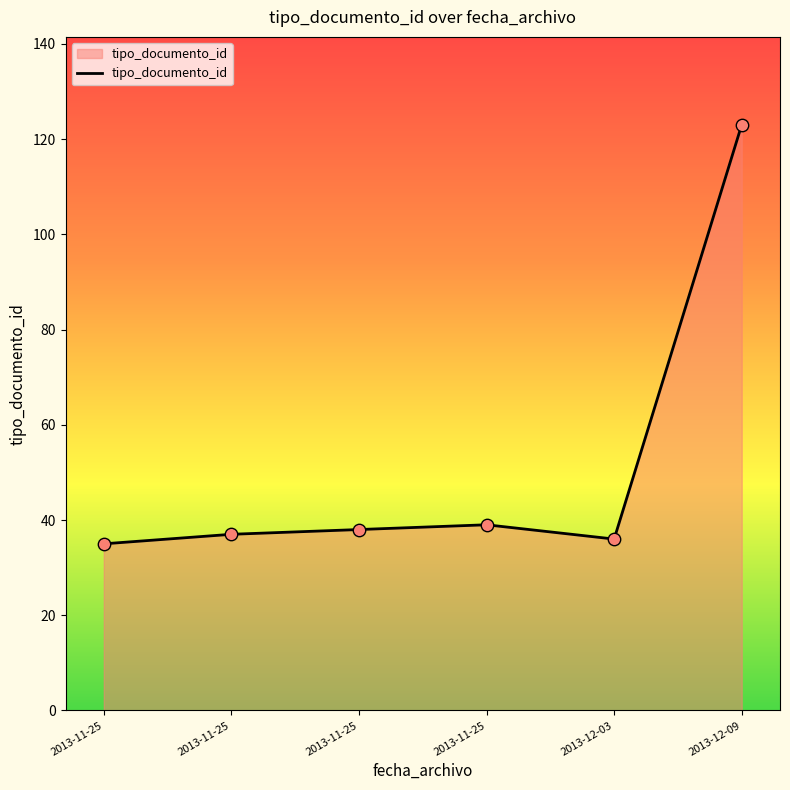

How many values are below 38?

3